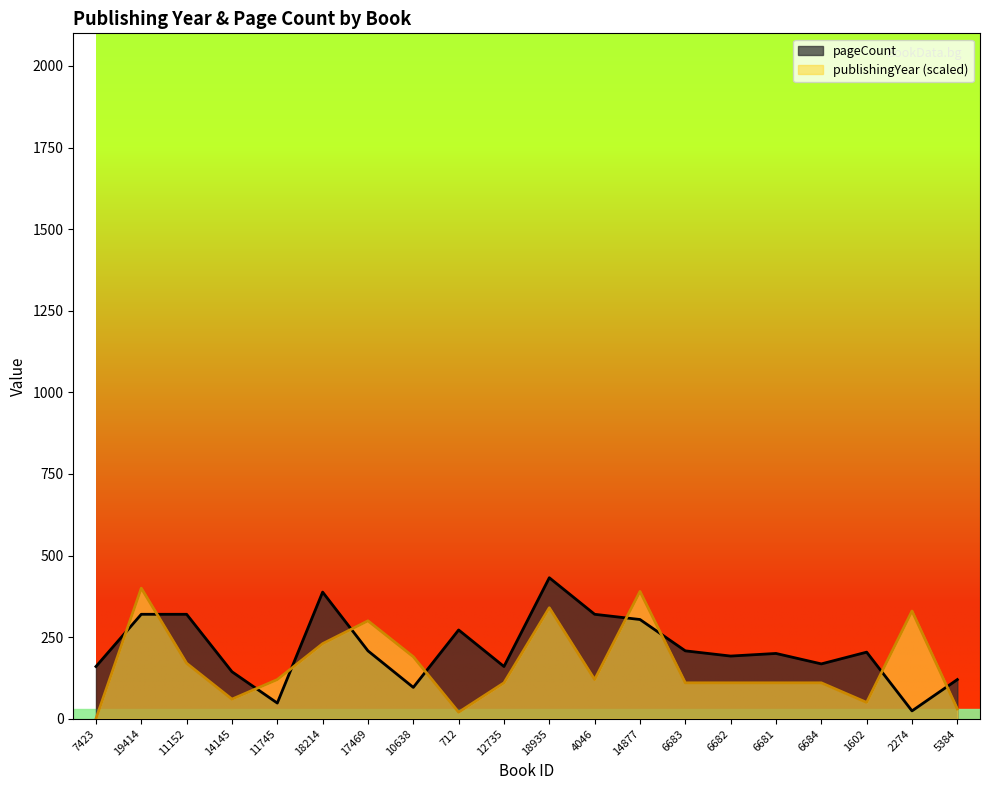

Where is publishingYear nearest to the value 200?

10638